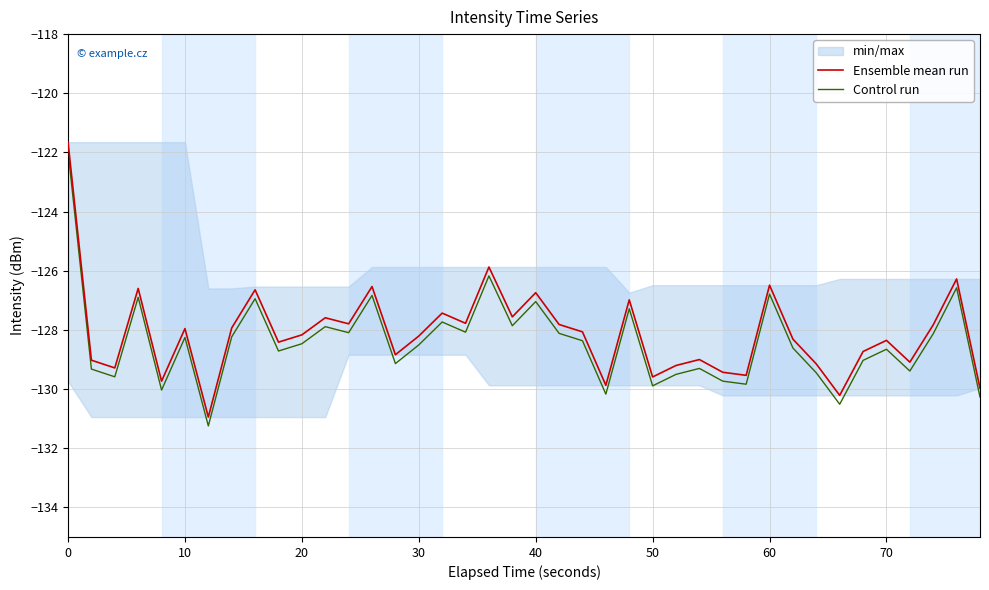

True or false: Control run and Ensemble mean run cross at least once.

False